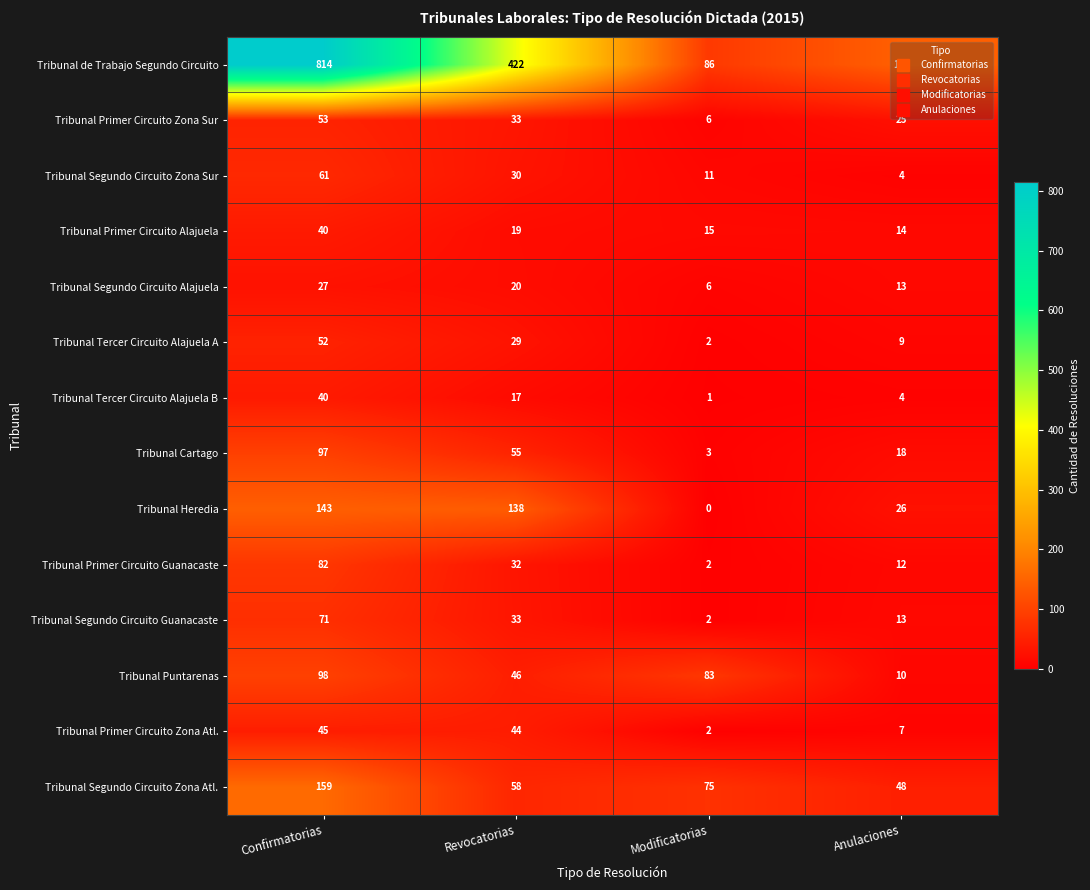

Which series changed the most between Revocatorias and Modificatorias?

Tribunal de Trabajo Segundo Circuito